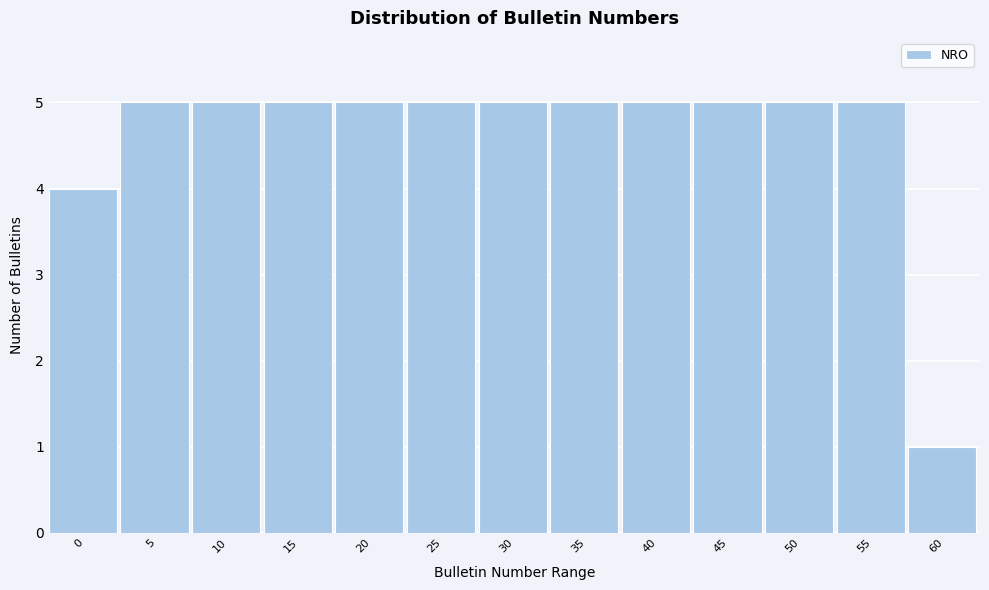

Reading left to right, transcribe all the data shown in this chart.

0=4	5=5	10=5	15=5	20=5	25=5	30=5	35=5	40=5	45=5	50=5	55=5	60=1